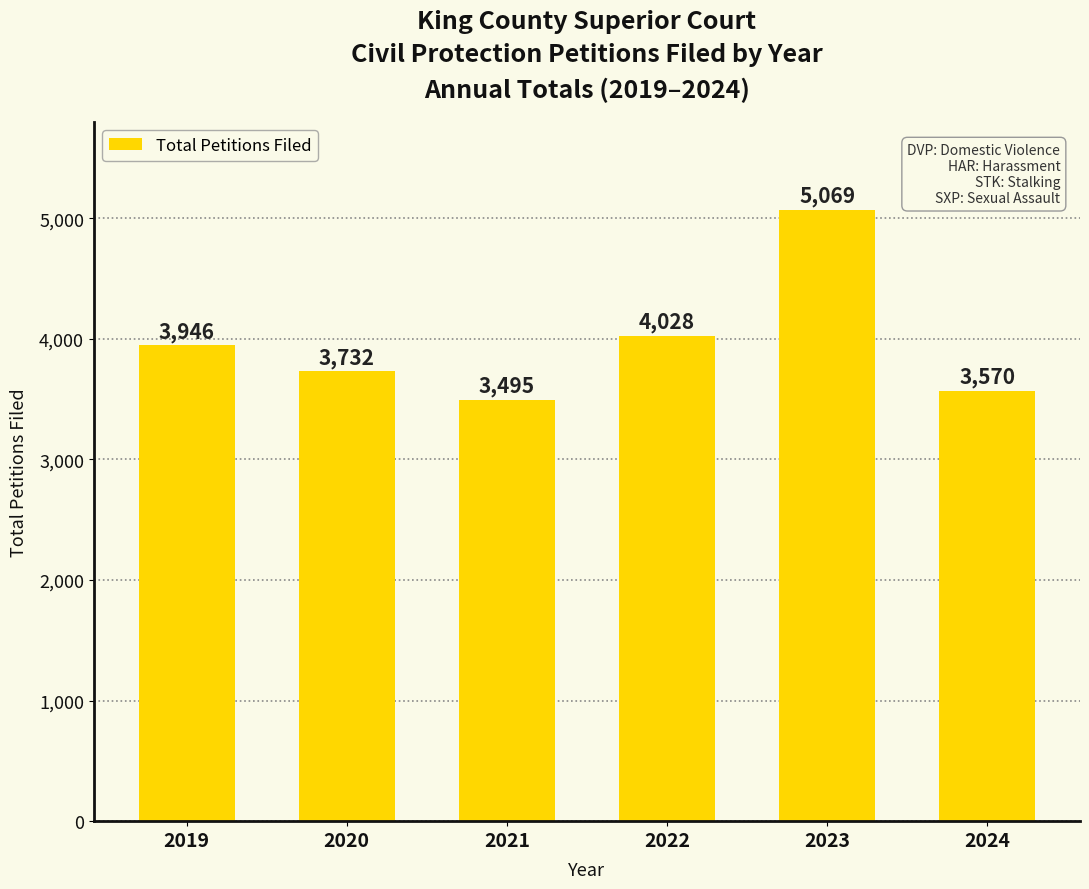

What is the difference between the second highest and second lowest values?

458